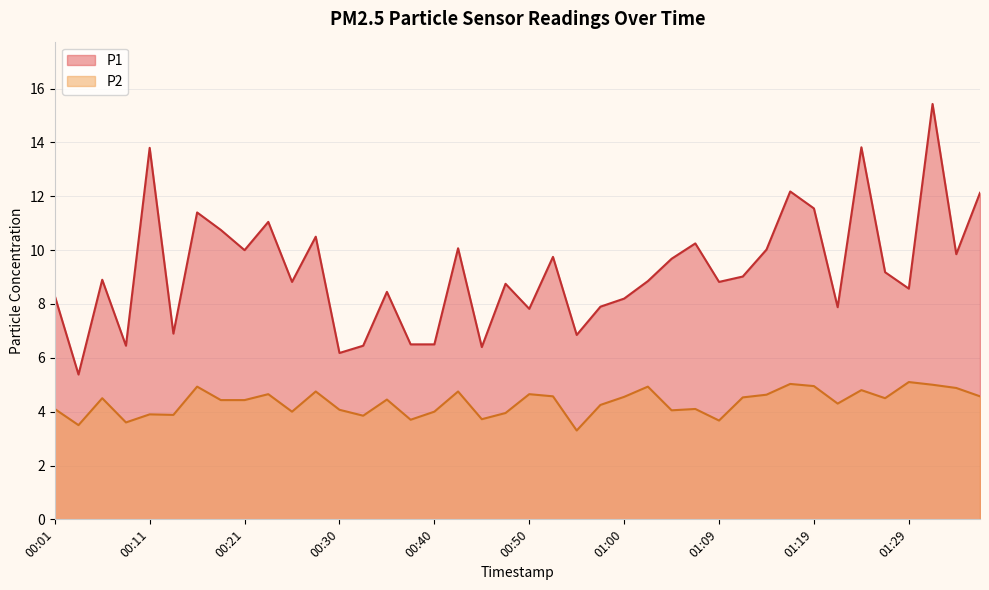

How many lines are shown in the chart?

2